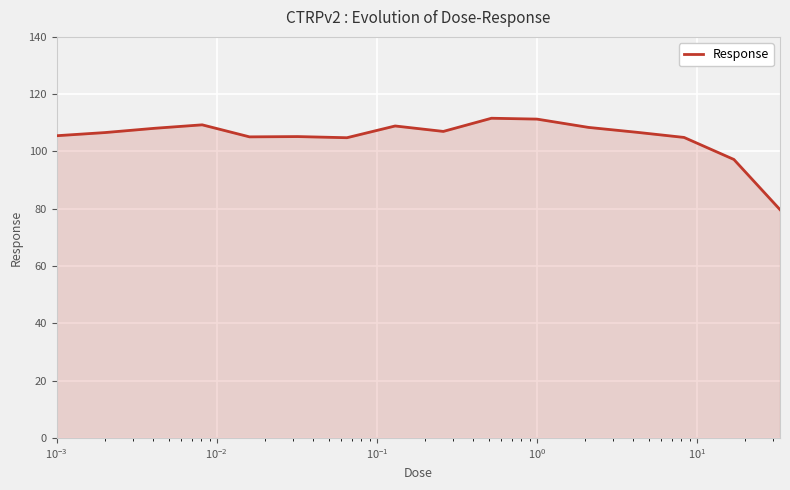

What is the minimum value shown in the chart?

79.7